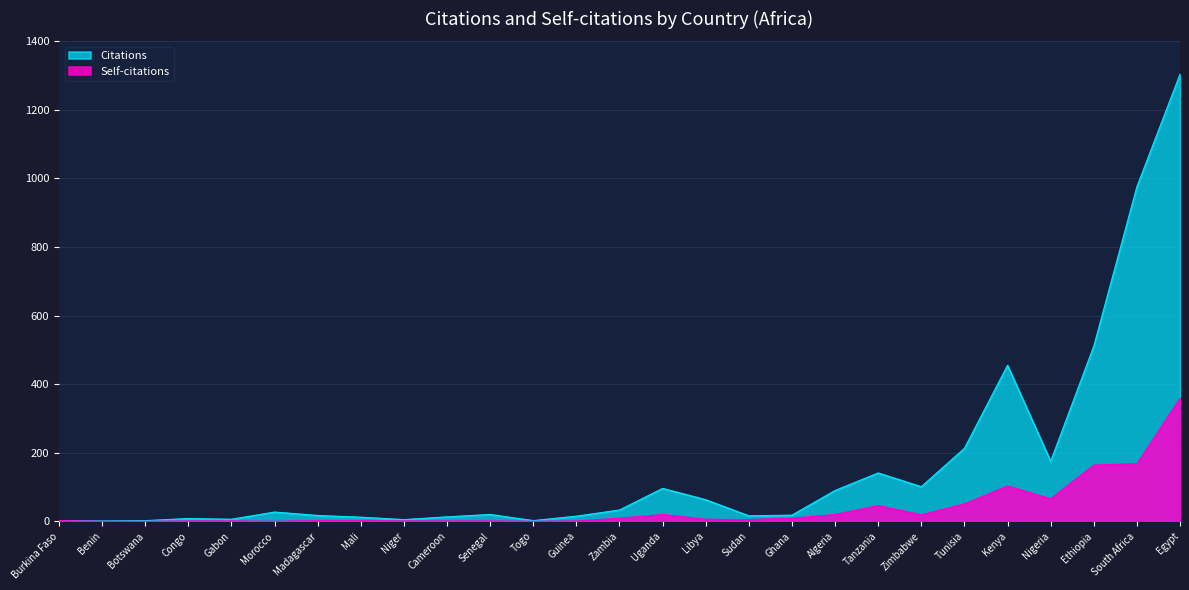

What position from the left is Mali?

8